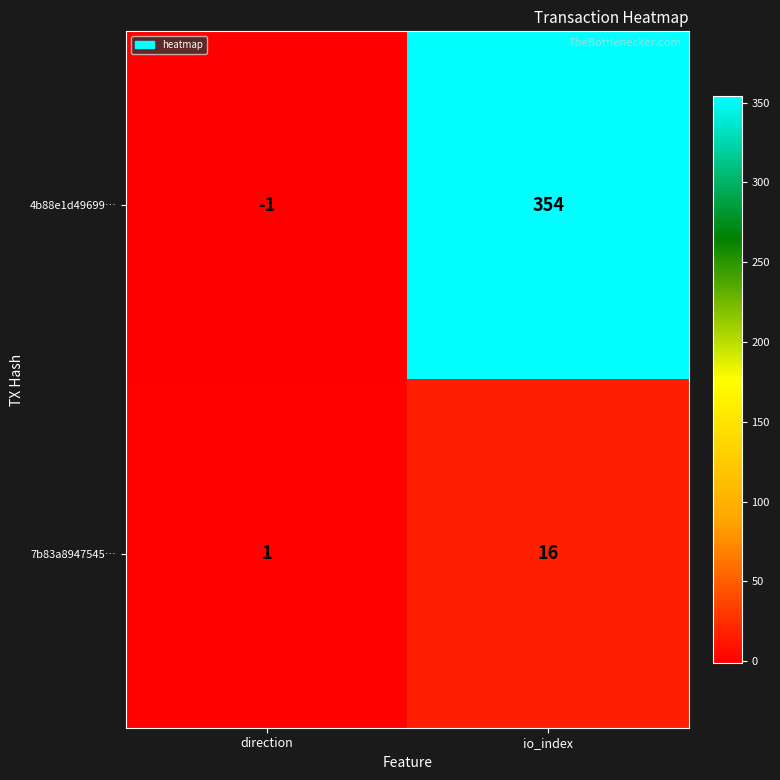

Is it true that 4b88e1d49699… equals 609 at io_index?

False